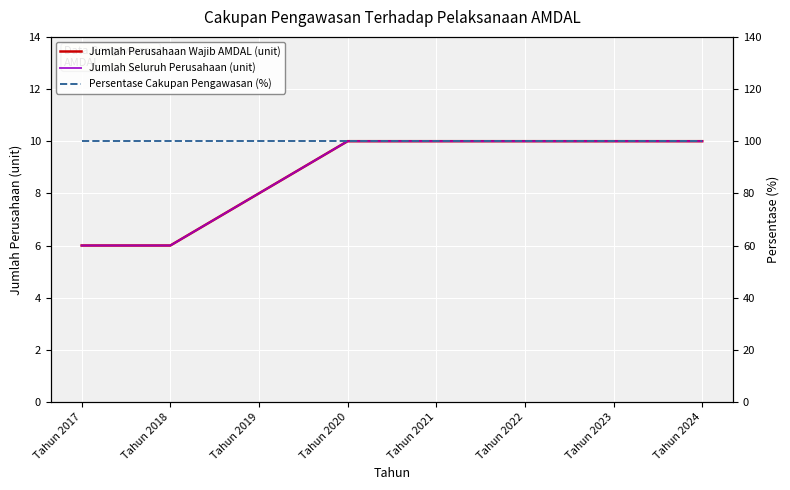

True or false: Persentase Cakupan Pengawasan (%) has a value of 39 at Tahun 2019.

False